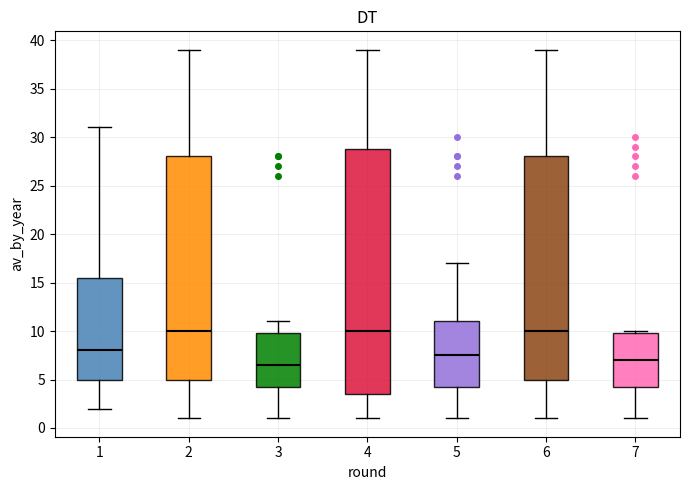

Comparing the boxes themselves (not the whiskers), which one is the tallest?

4